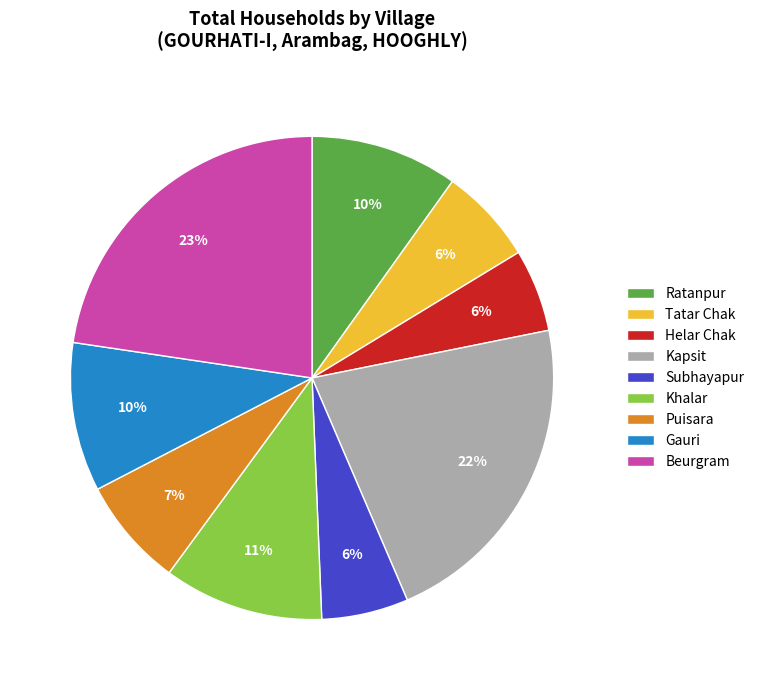

How many slices are in this pie chart?

9